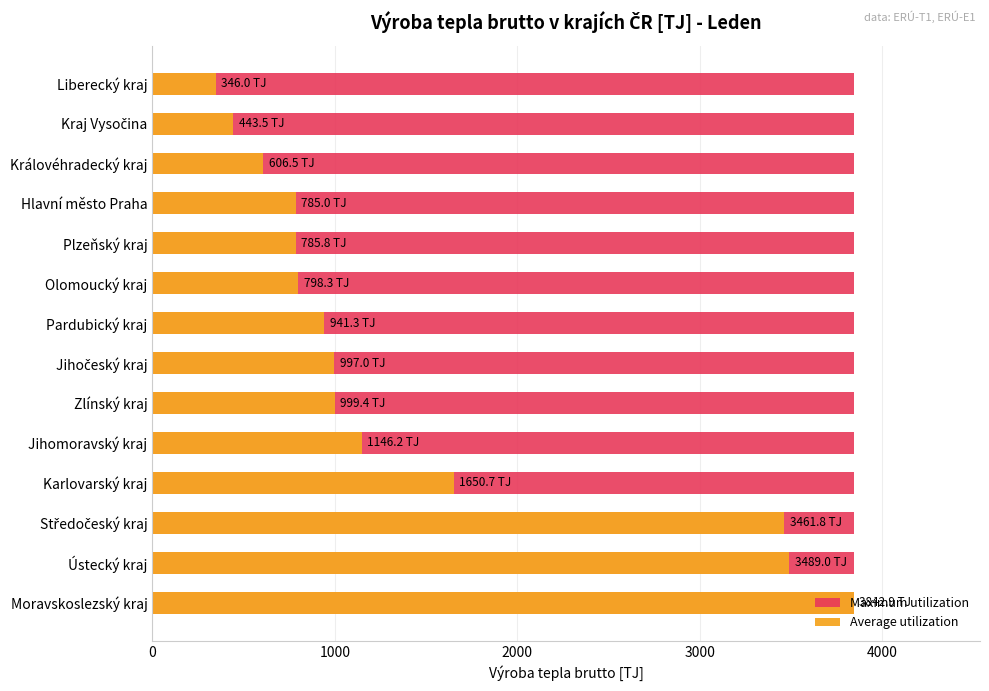

How many bars are there in each group?

2